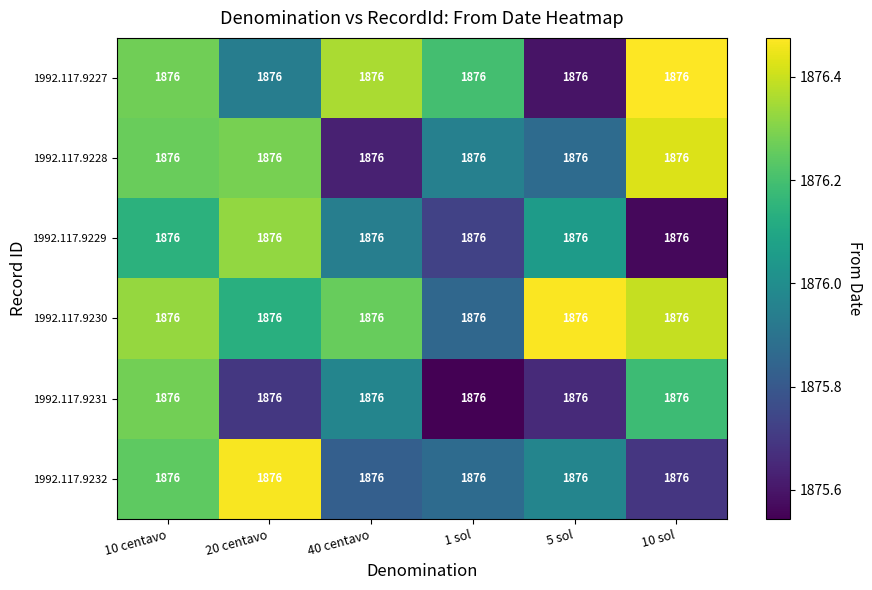

Rank the categories by 1992.117.9231 value from lowest to highest.

1 sol, 5 sol, 20 centavo, 40 centavo, 10 sol, 10 centavo